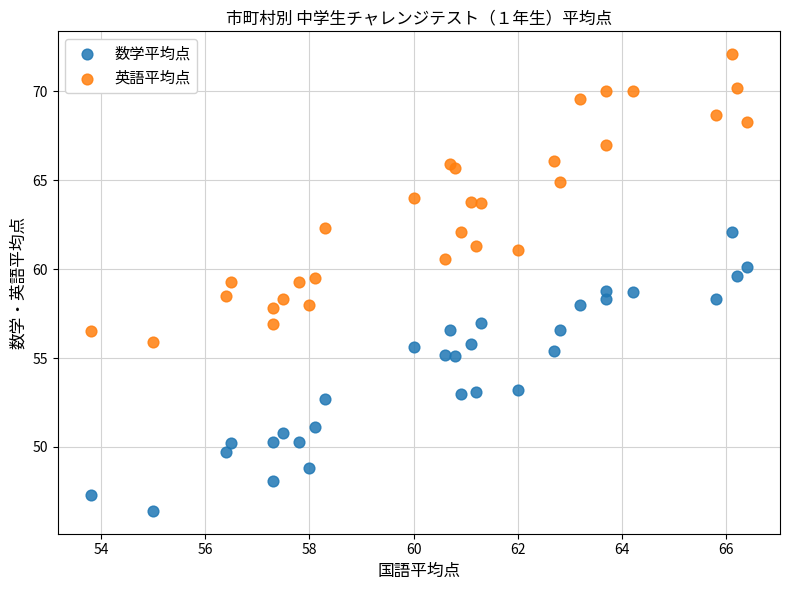

Which series reaches the maximum Y coordinate?

英語平均点